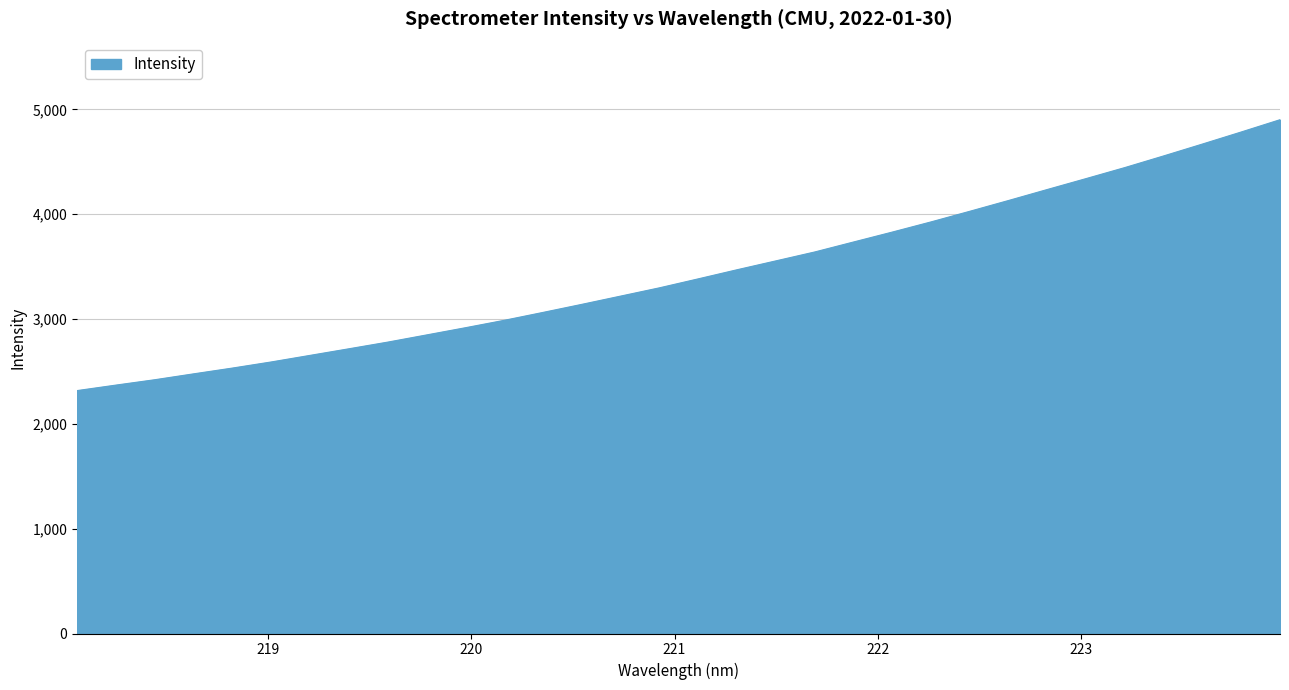

What is the difference between the maximum and minimum values?

2584.4